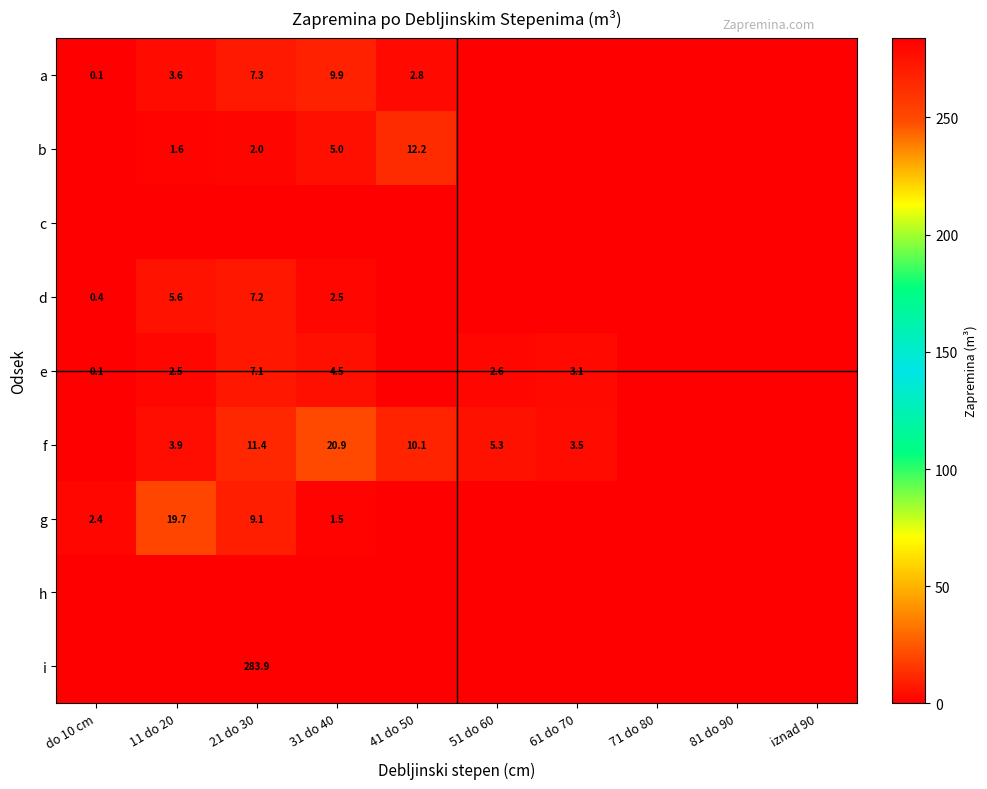

Between do 10 cm and 11 do 20, which is larger?

11 do 20